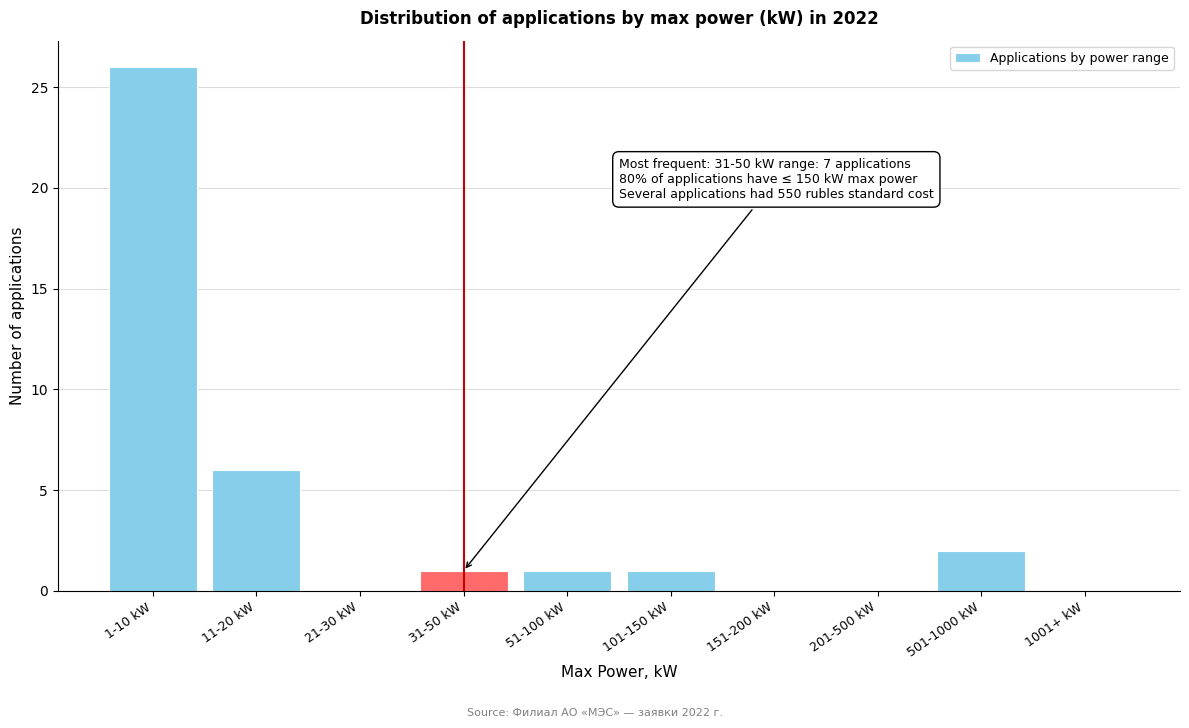

Reading right to left, extract all data points from this chart.

1001+ kW=0	501-1000 kW=2	201-500 kW=0	151-200 kW=0	101-150 kW=1	51-100 kW=1	31-50 kW=1	21-30 kW=0	11-20 kW=6	1-10 kW=26